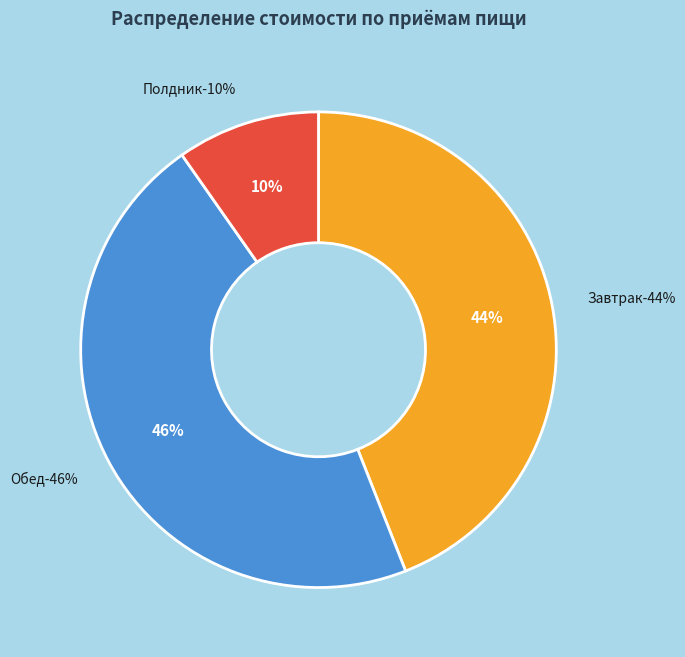

Is there a majority slice in this chart?

No